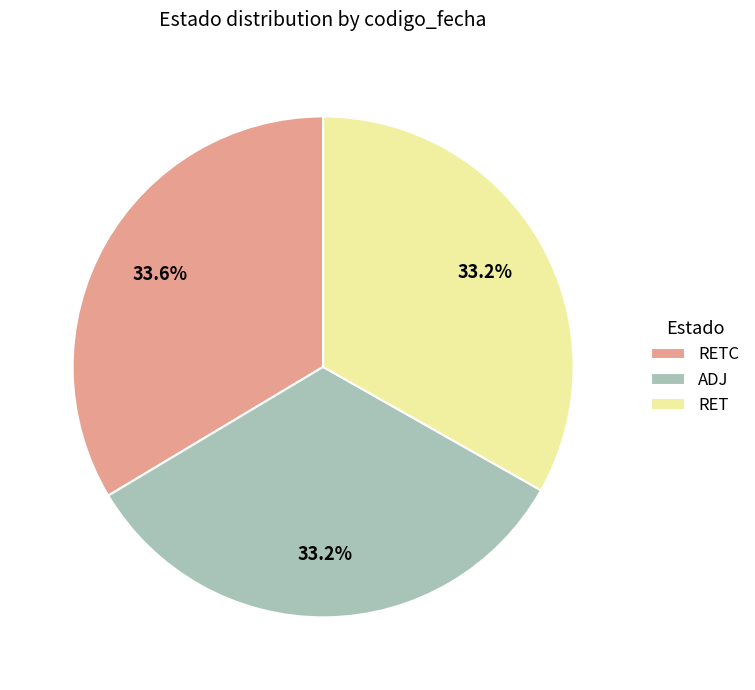

What percentage do RET and ADJ together represent?

66.4%